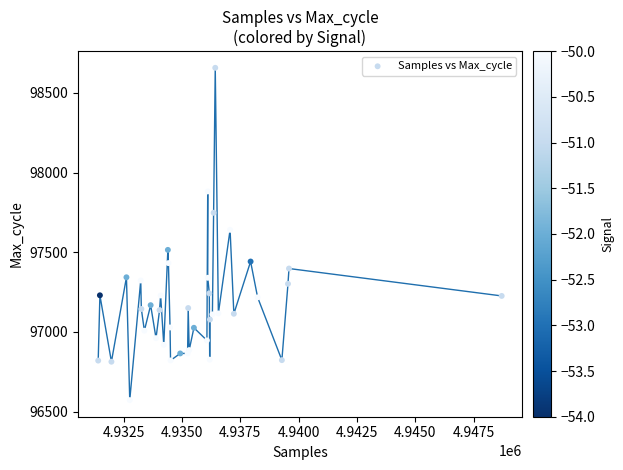

What Y value in the scatter plot is closest to 97615?

97641